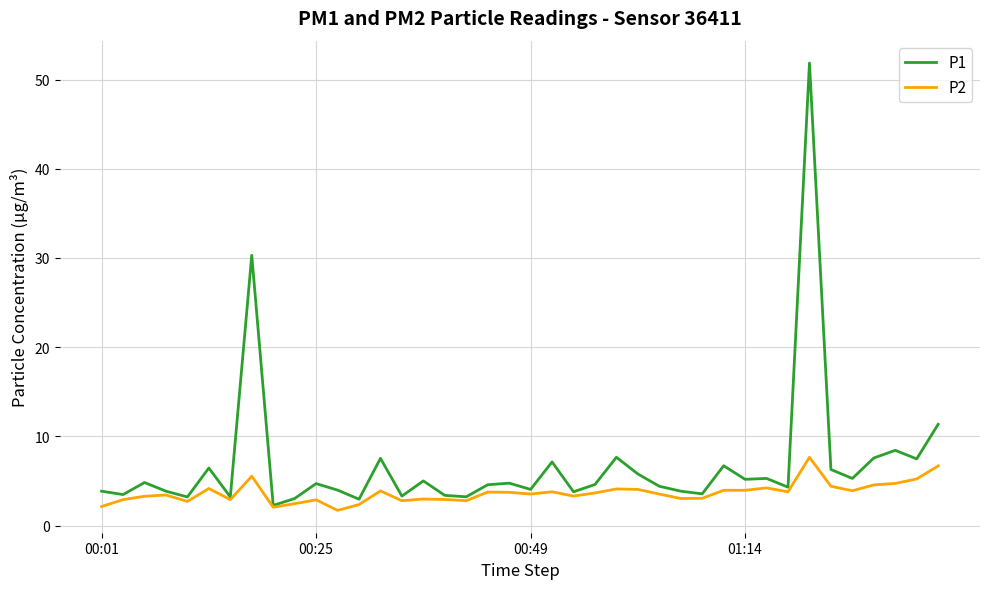

Which series has the largest total across all categories?

P1